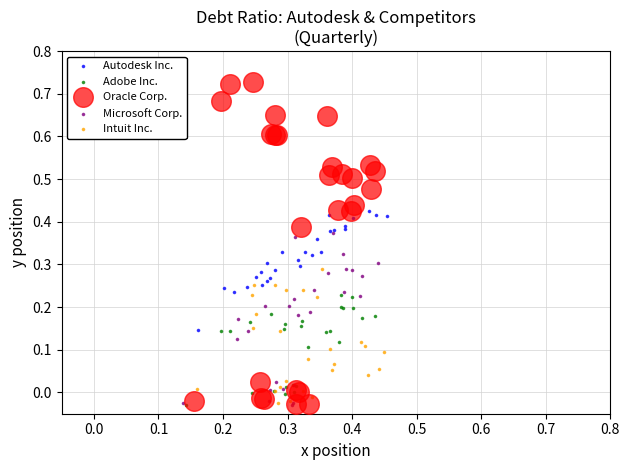

Which series has the largest Y range (max minus min)?

Oracle Corp.